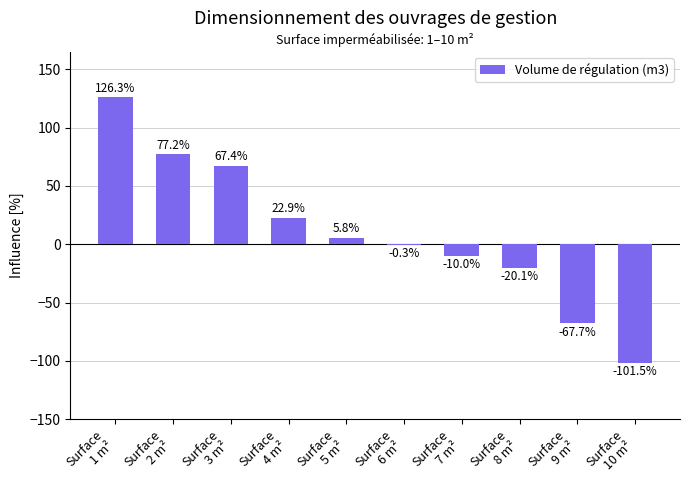

What is the greatest value displayed?

126.3